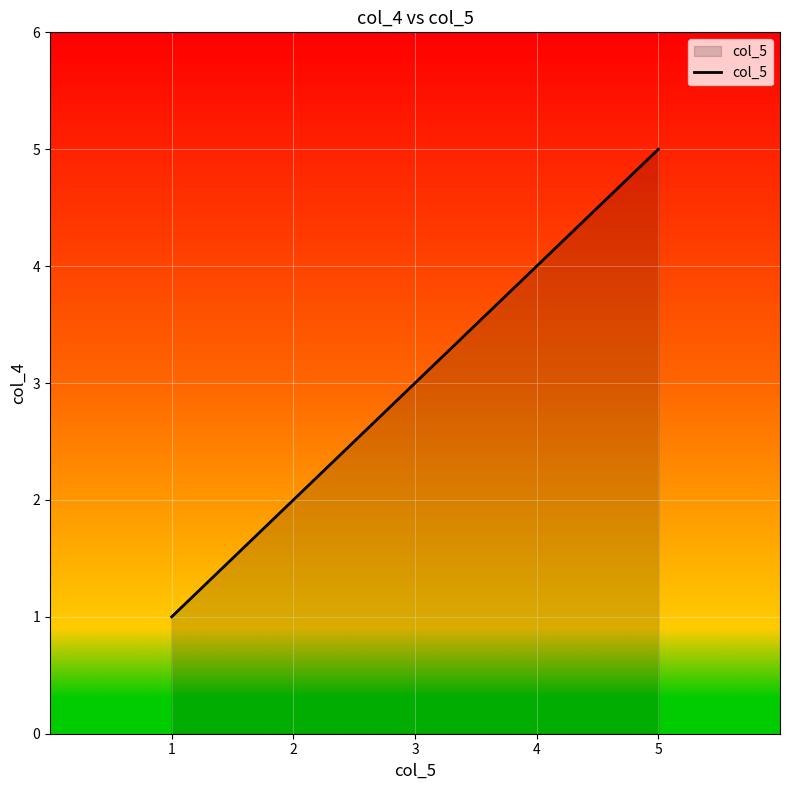

Rank the categories by value from highest to lowest.

5, 4, 3, 2, 1